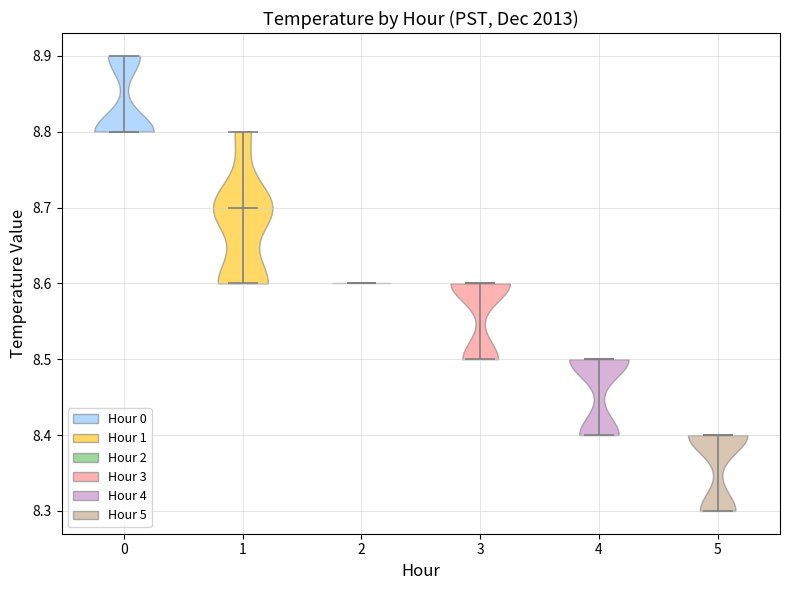

Which violin has the highest median line?

0